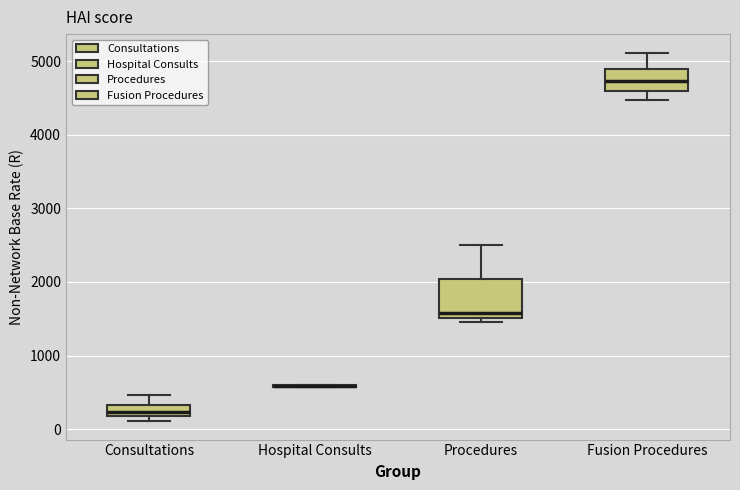

Reading left to right, transcribe this box plot: for each box, give where its median line is, the range the box spans, and where its two whiskers end, as read against the y-axis. The values are not printed on the chart, so give them approximately, as read against the axis.

Consultations: median 200 (inside the box), box 200 to 300, whiskers 100 to 500
Hospital Consults: box collapsed to a line at 600, whiskers 600 to 600
Procedures: median 1600, box 1500 to 2000, whiskers 1500 (just below the box's lower edge) to 2500
Fusion Procedures: median 4700, box 4600 to 4900, whiskers 4500 to 5100